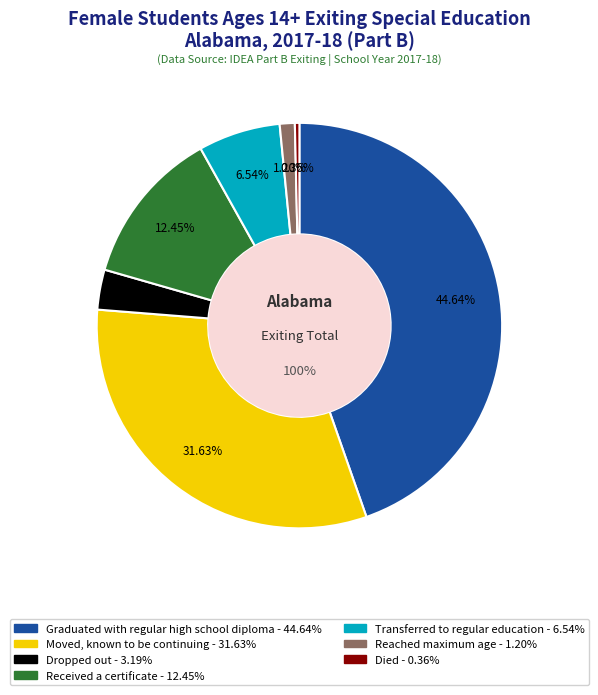

Does Died represent more than half of the total?

No